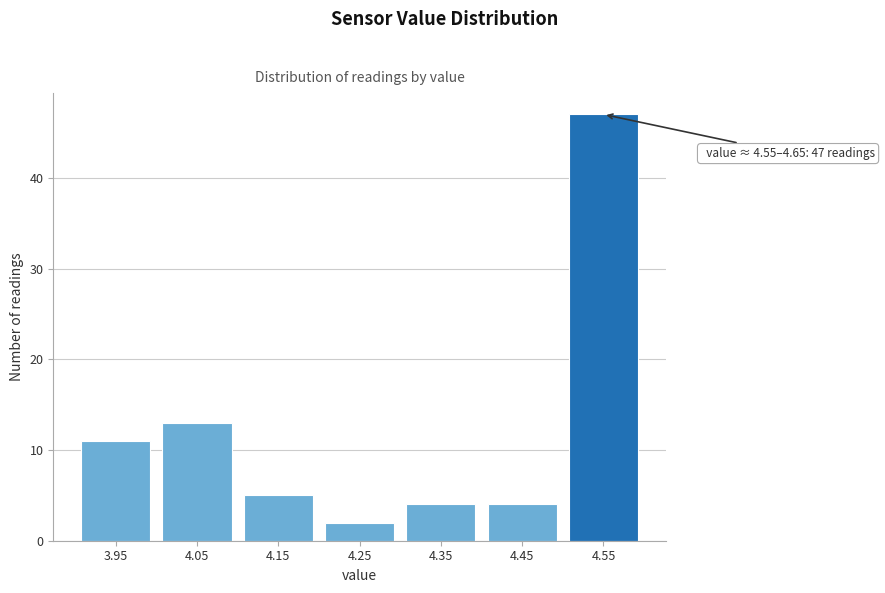

Reading right to left, what are all the values shown in this chart?

4.55=47	4.45=4	4.35=4	4.25=2	4.15=5	4.05=13	3.95=11